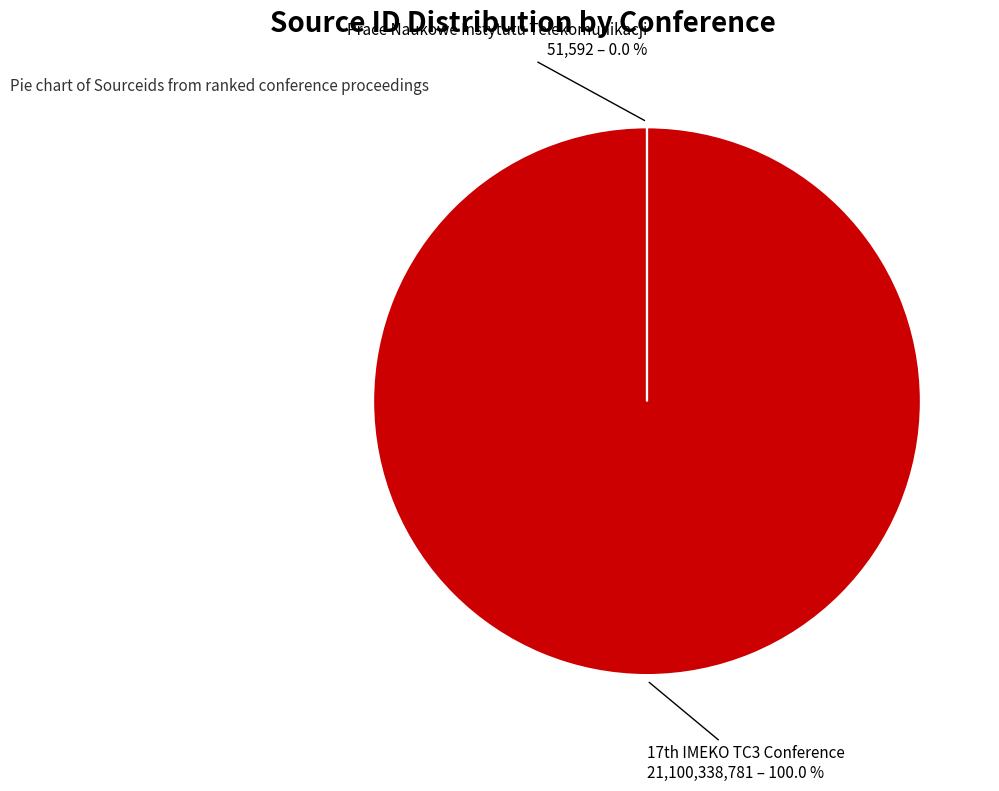

Rank the categories by value from highest to lowest.

17th IMEKO TC3 Conference, Prace Naukowe Instytutu Telekomunikacji